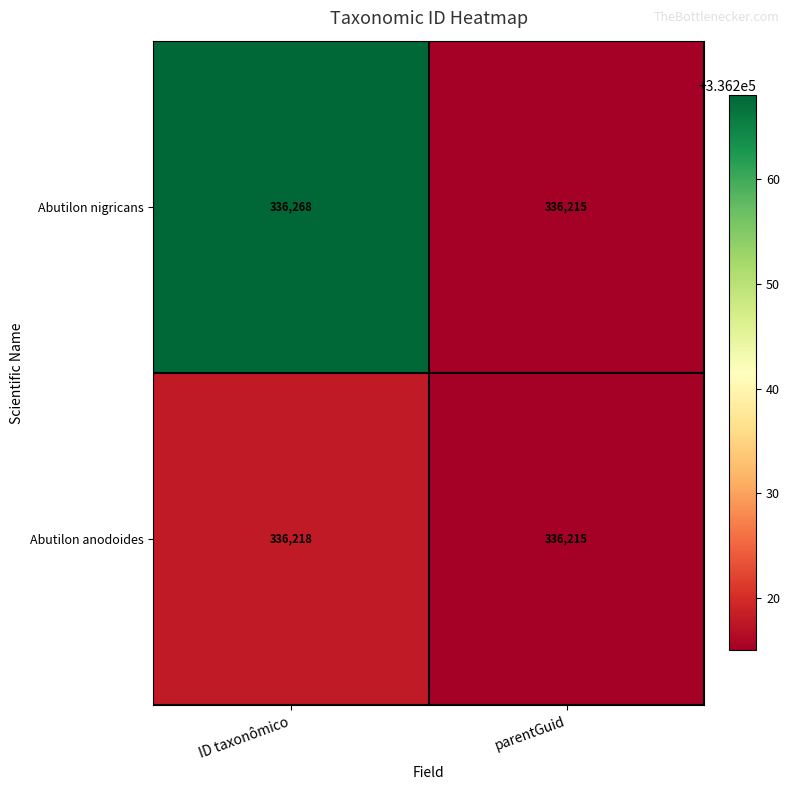

Reading left to right, extract all data points from this chart.

Abutilon nigricans: 336268	336215
Abutilon anodoides: 336218	336215